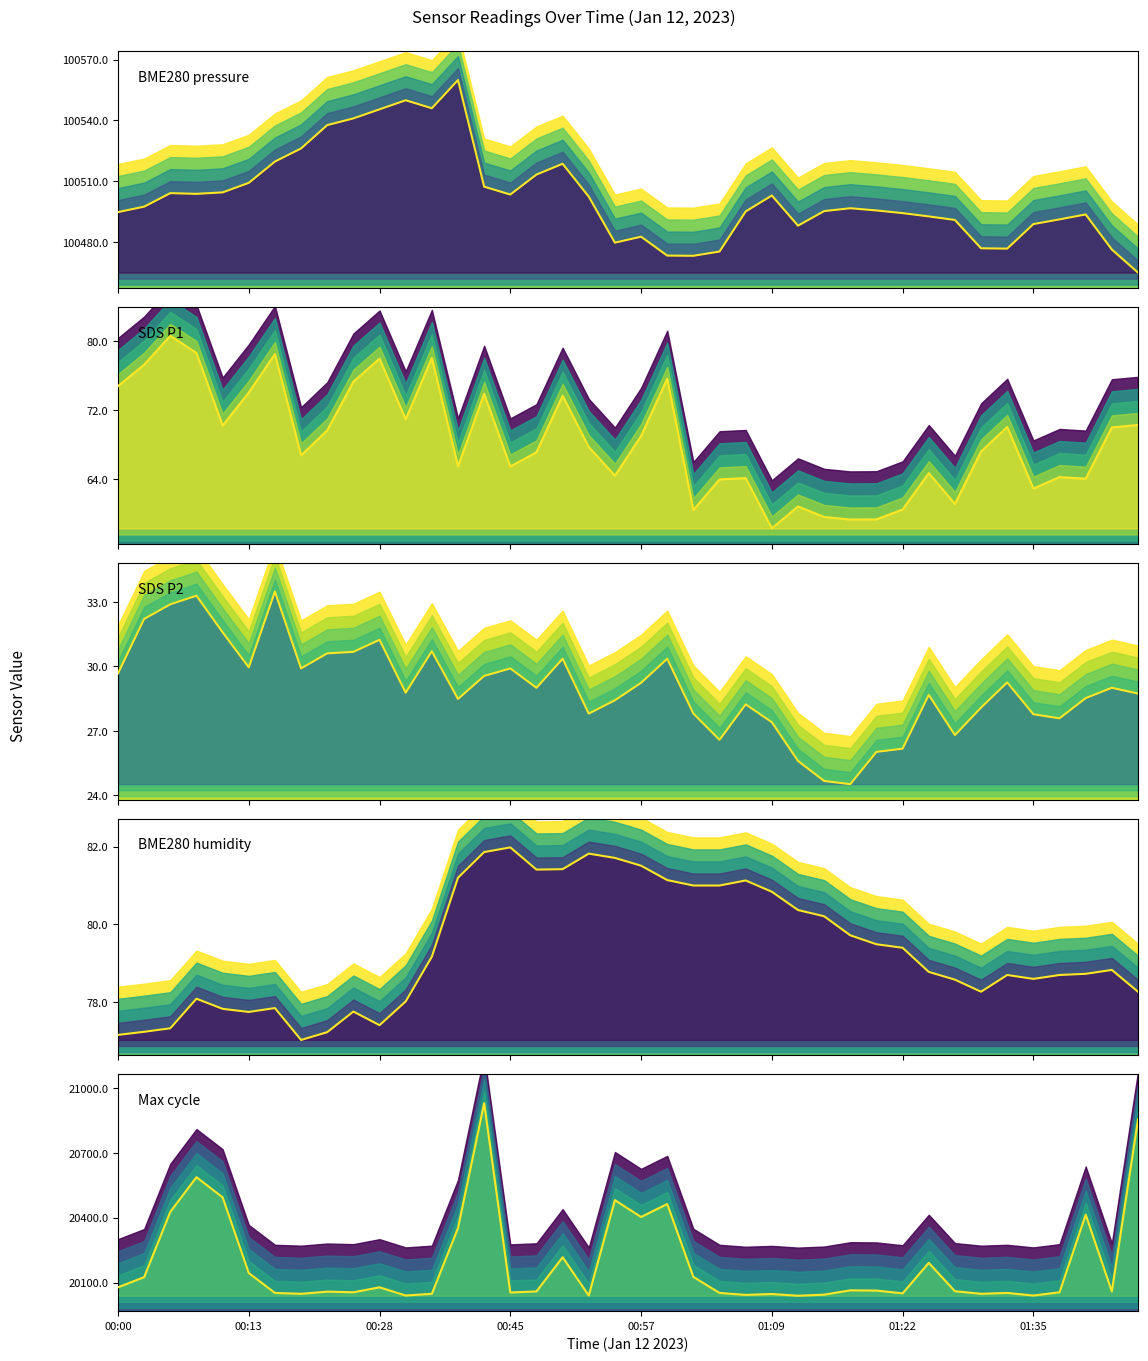

True or false: Max_cycle (signal) and BME280_humidity (signal) cross at least once.

False